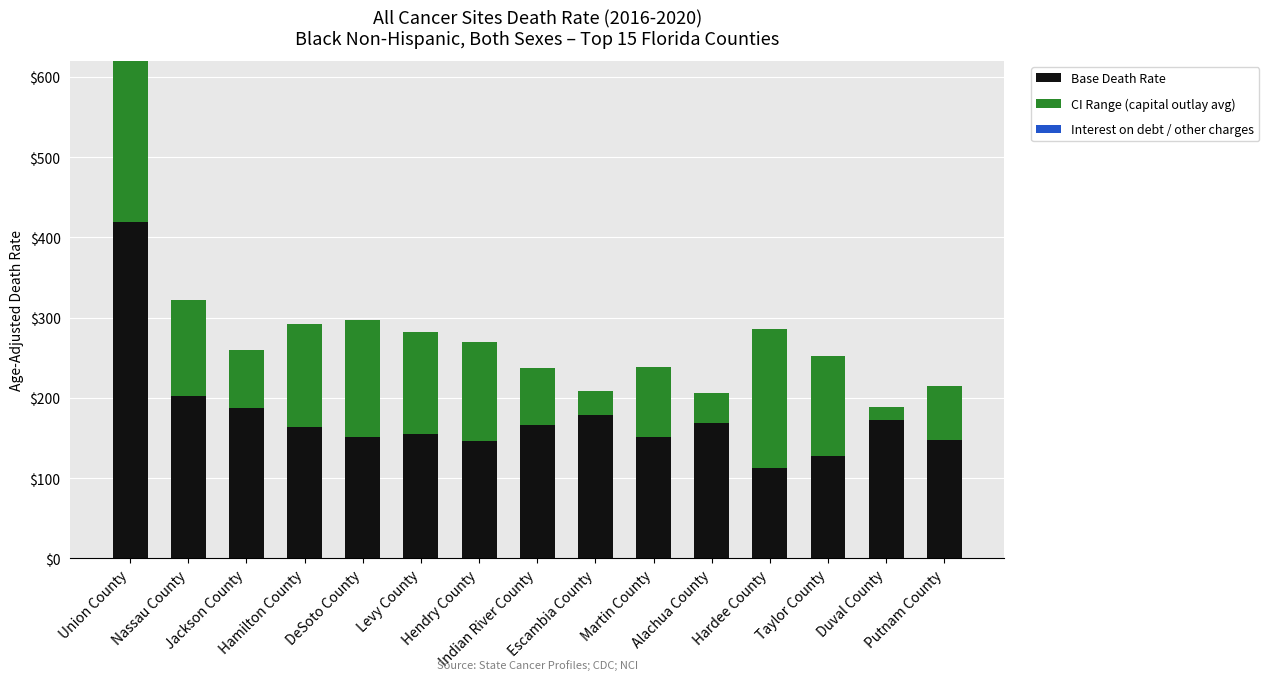

What is the sum of the Base Death Rate values at Alachua County and Levy County?

323.3